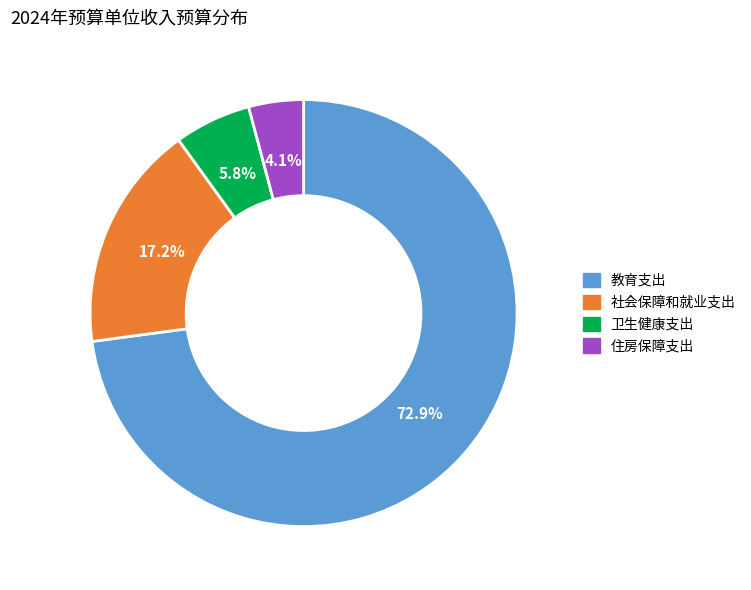

What percentage is the 教育支出 slice, to the nearest percent?

73%